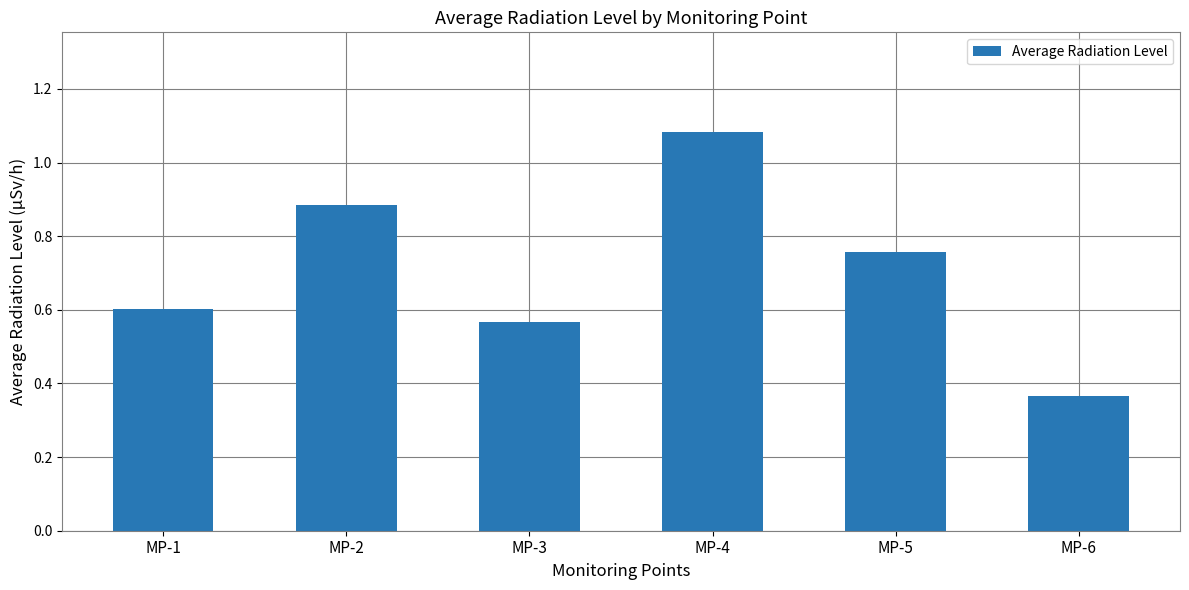

What is the sum of the values at MP-4 and MP-3?

1.6